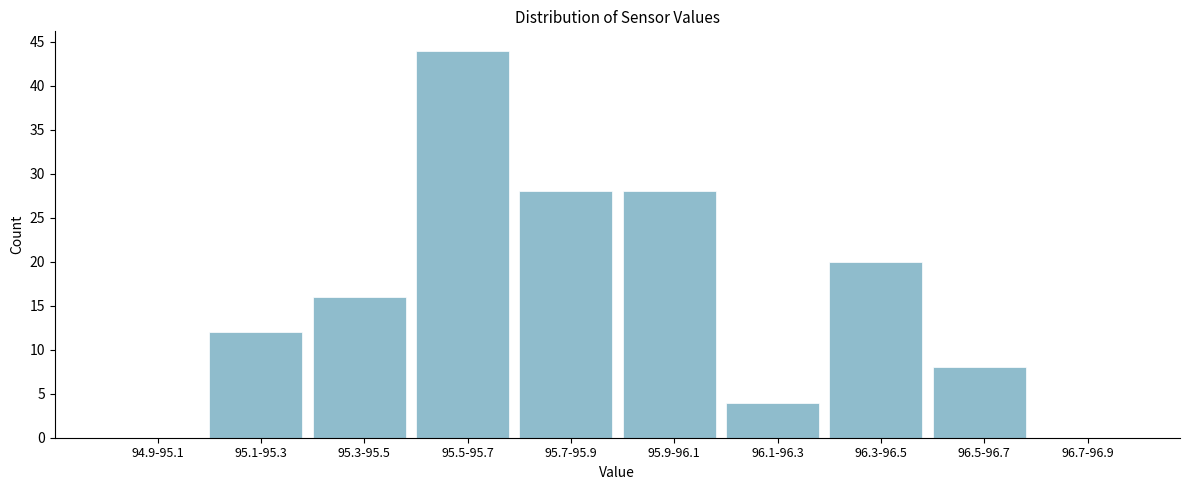

Reading left to right, list all the values displayed in this chart.

94.9-95.1=0	95.1-95.3=12	95.3-95.5=16	95.5-95.7=44	95.7-95.9=28	95.9-96.1=28	96.1-96.3=4	96.3-96.5=20	96.5-96.7=8	96.7-96.9=0